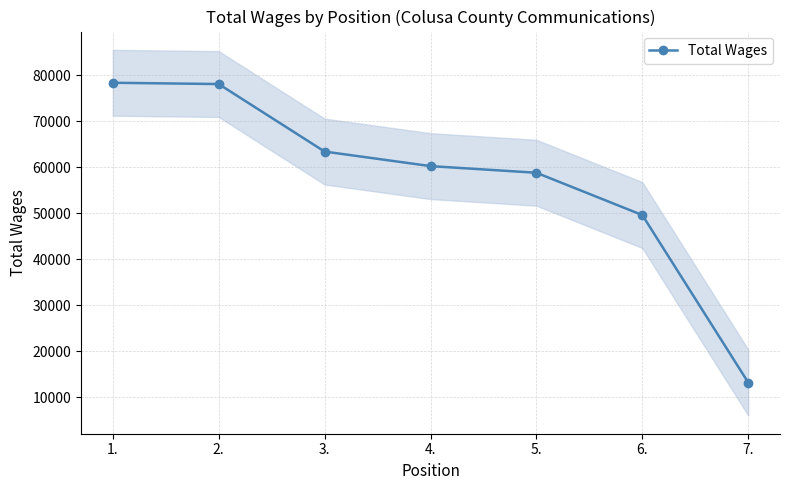

What is the label of the 3rd point from the right?

5.